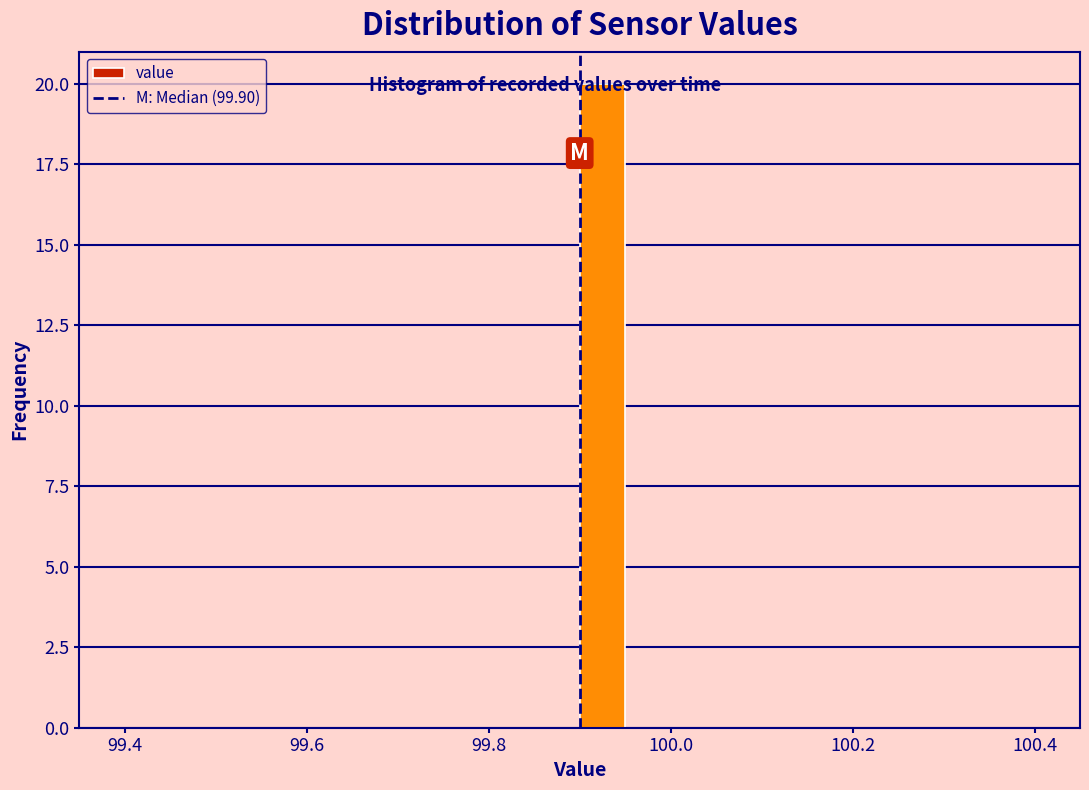

Around what value on the x-axis is the tallest bar? Give the approximate position of its centre, as read against the axis.

99.92